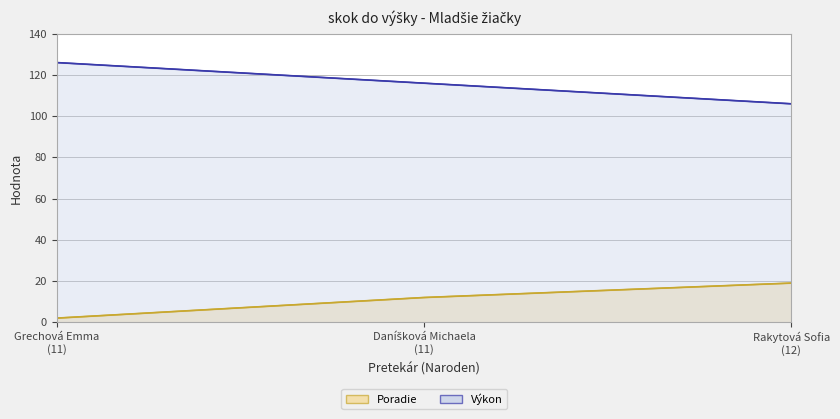

At how many categories does at least one series exceed 121?

1